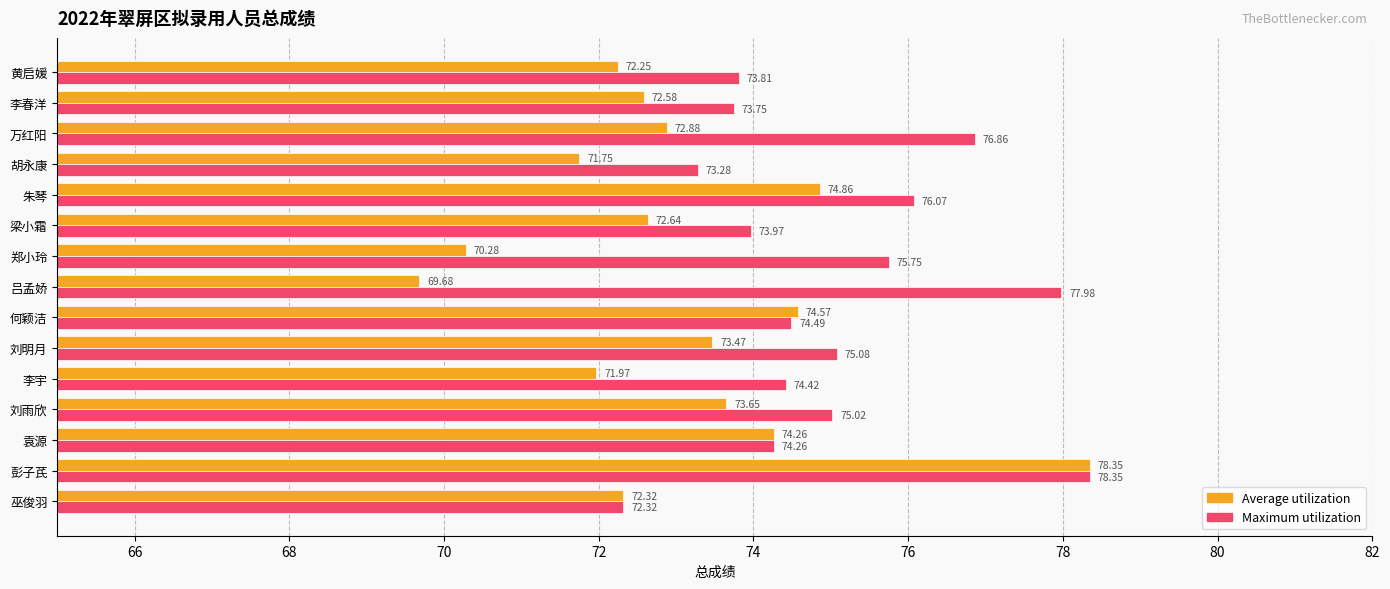

At which category is the sum across all series the highest?

彭子芪